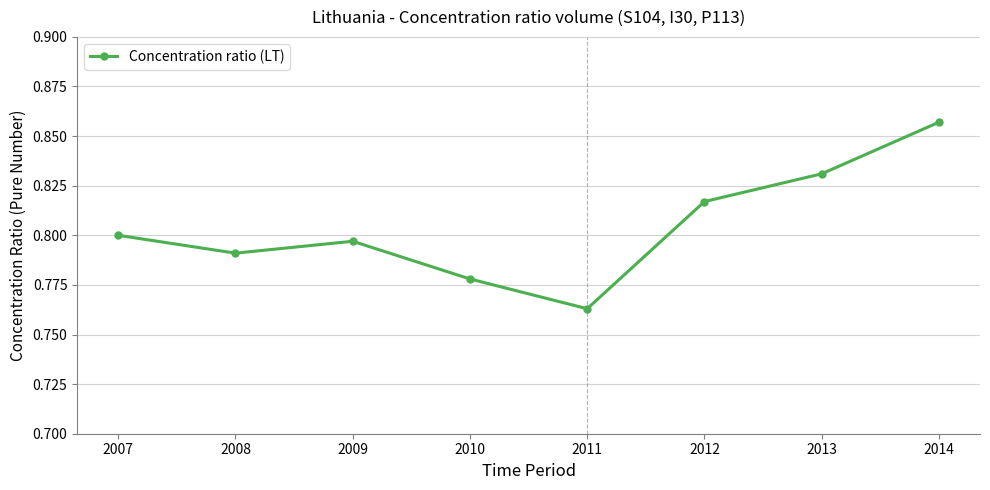

What is the sum of all values?

6.4